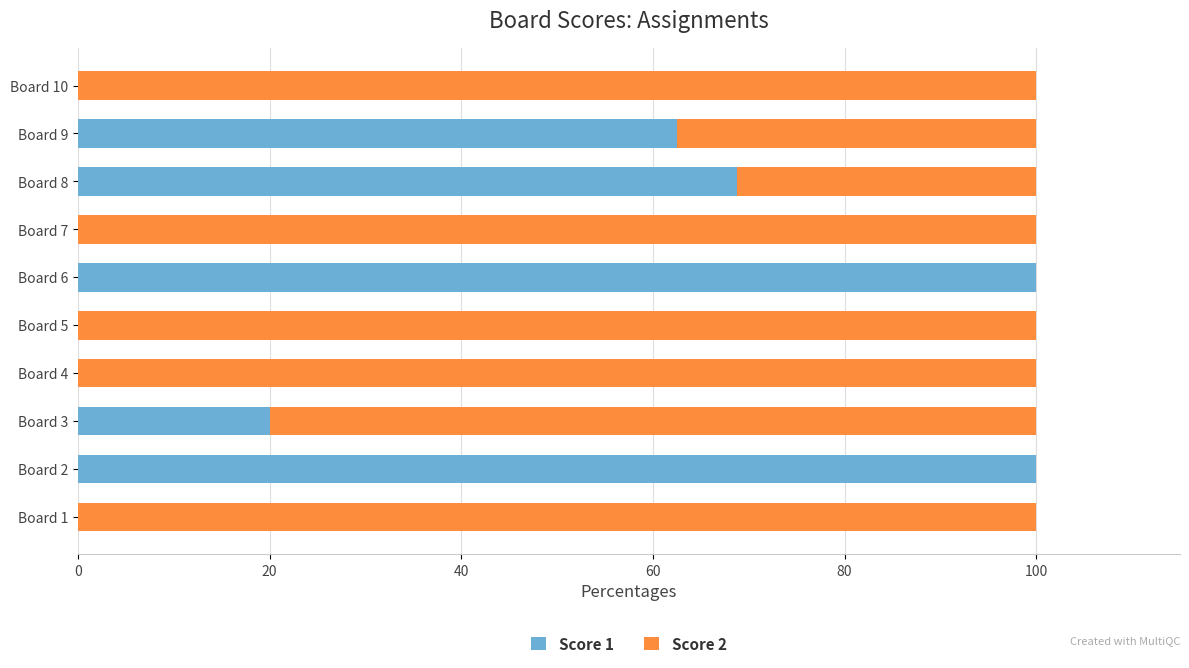

What is the total value across all series at Board 2?

100.0